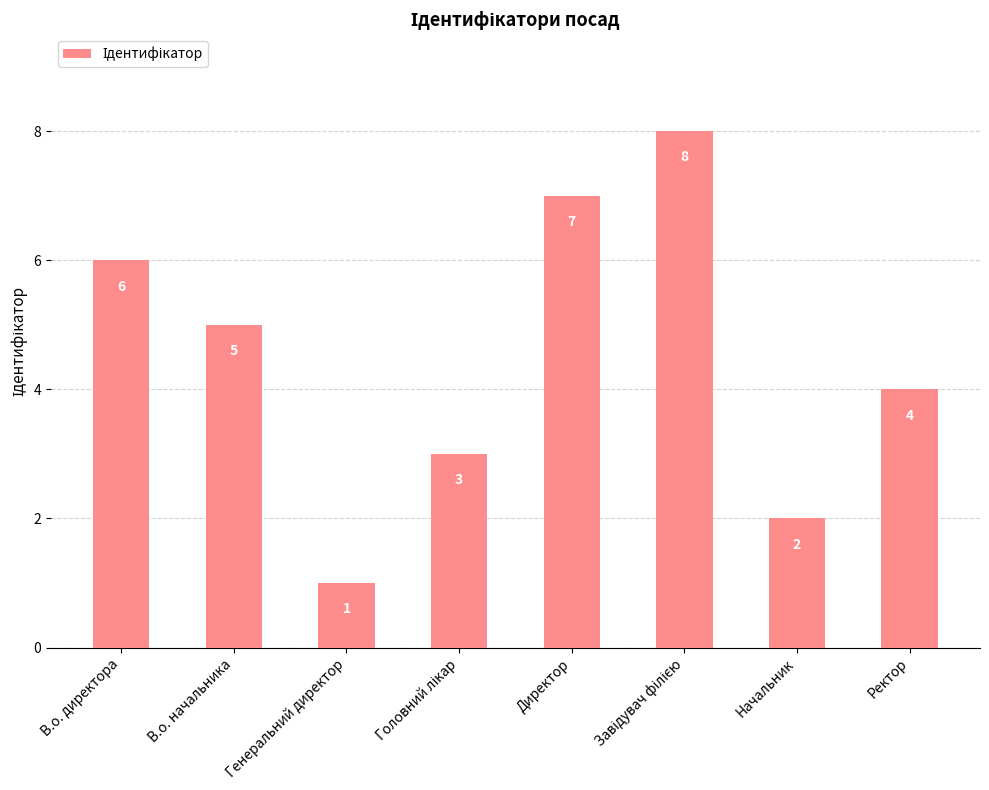

At which label does the data first exceed 5?

В.о. директора